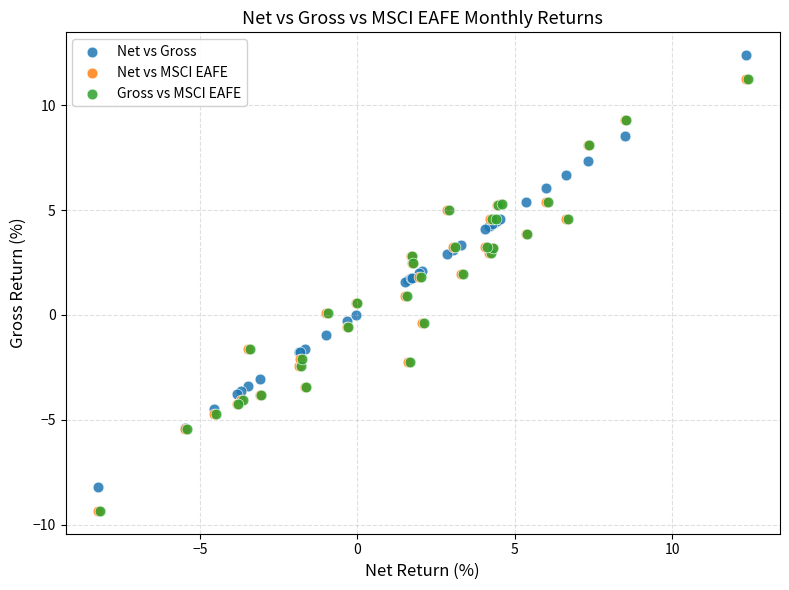

Which series contains the highest Y value?

Net vs Gross